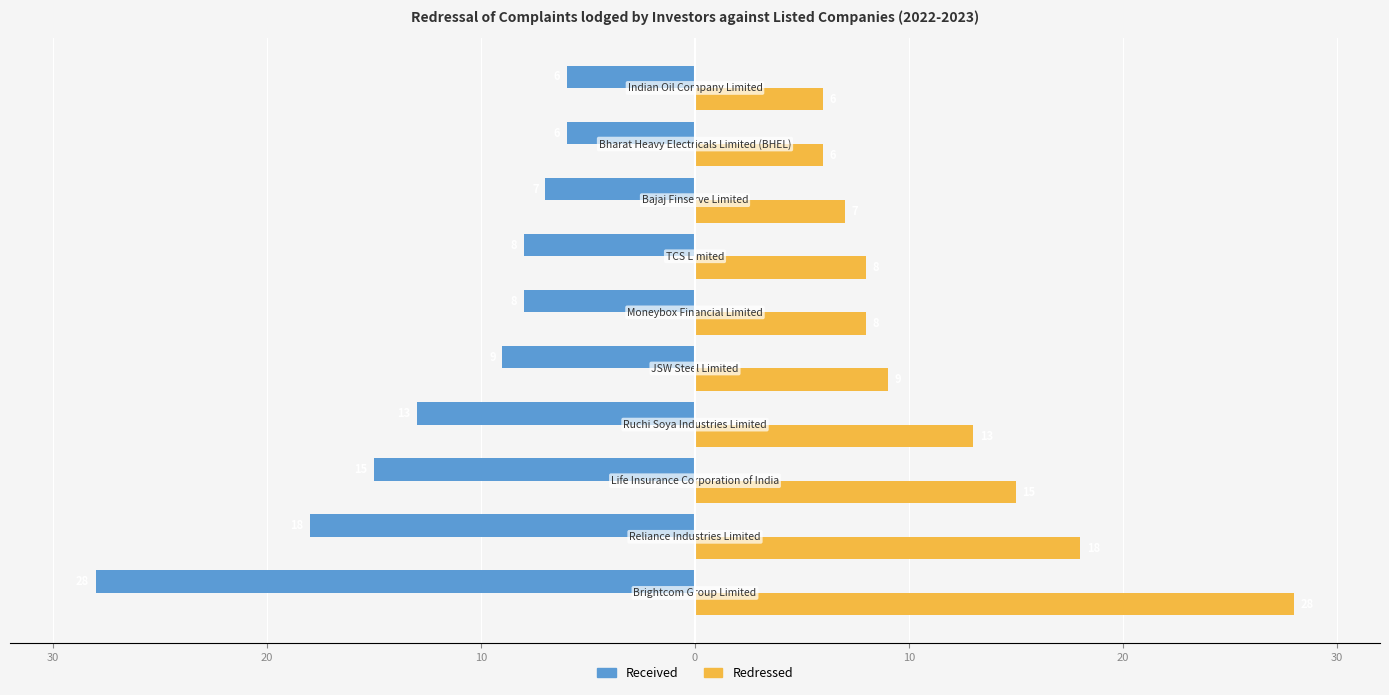

What are all the series names shown in the legend?

Received, Redressed